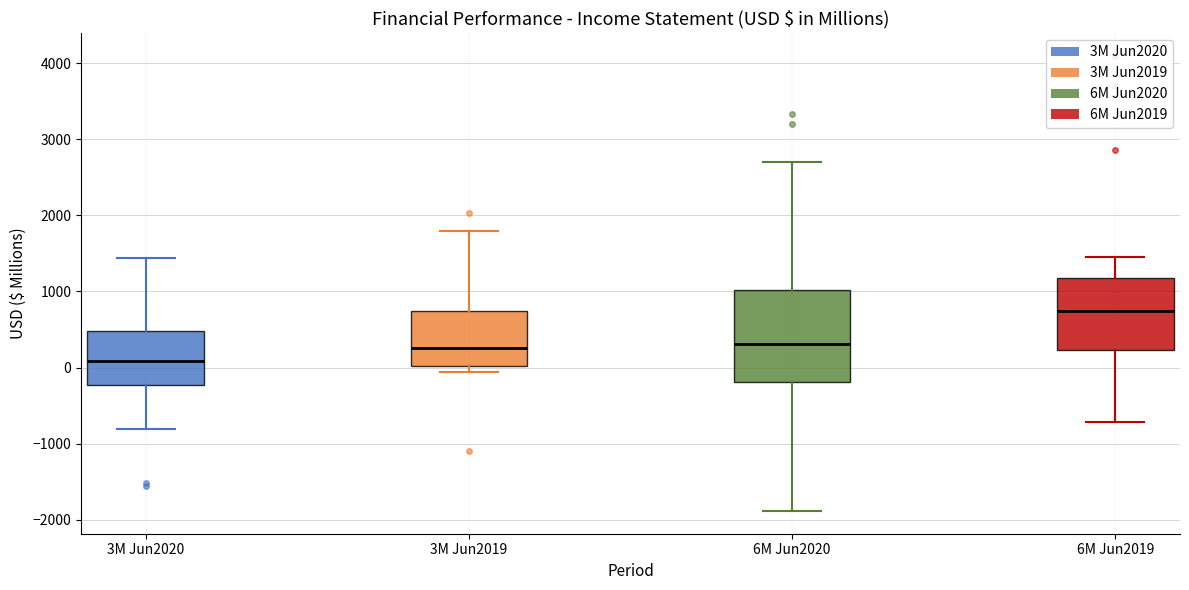

Reading left to right, read every box against the y-axis: the position of its median line, the range the box covers, and the ends of its whiskers. The values are not printed on the chart, so give them approximately, as read against the axis.

3M Jun2020: median 100, box -200 to 500, whiskers -800 to 1400
3M Jun2019: median 300, box 0 to 700, whiskers -100 to 1800
6M Jun2020: median 300, box -200 to 1000, whiskers -1900 to 2700
6M Jun2019: median 700, box 200 to 1200, whiskers -700 to 1500